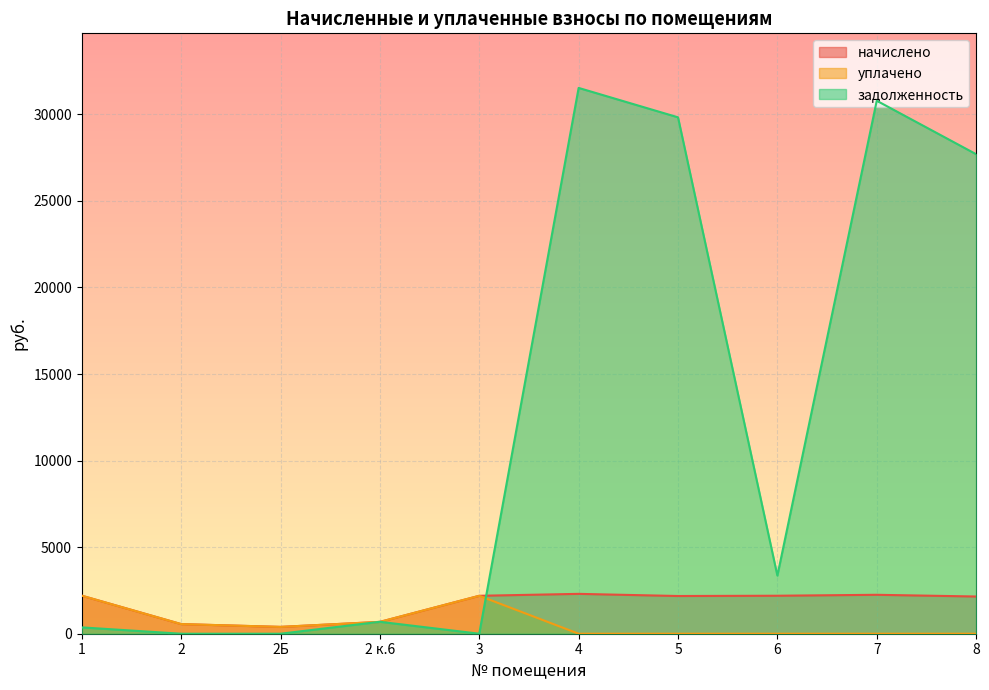

True or false: начислено has a value of 921.5 at 2 к.6.

False